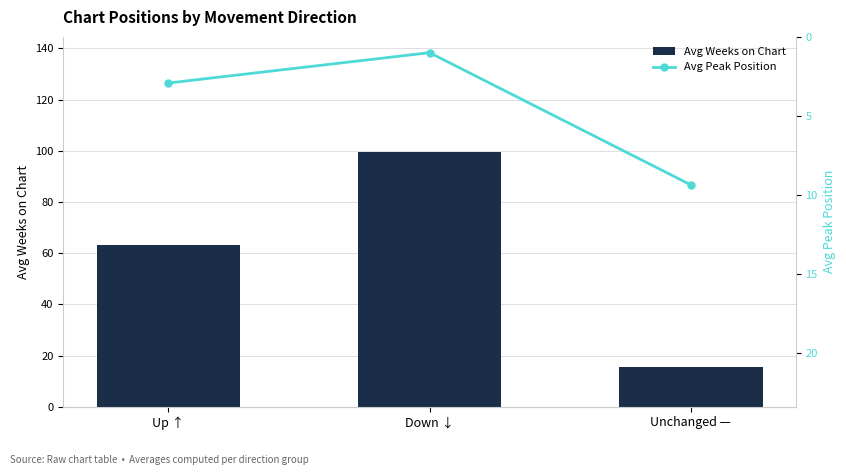

Which series has the largest total across all categories?

Avg Weeks on Chart